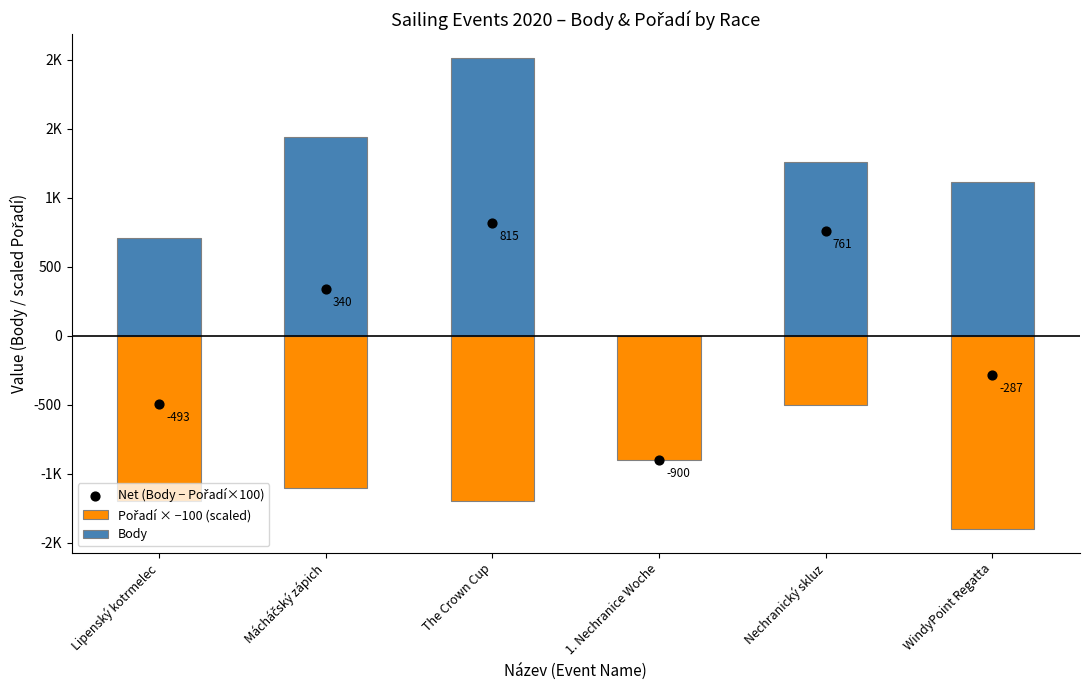

Which series has the largest total across all categories?

Body